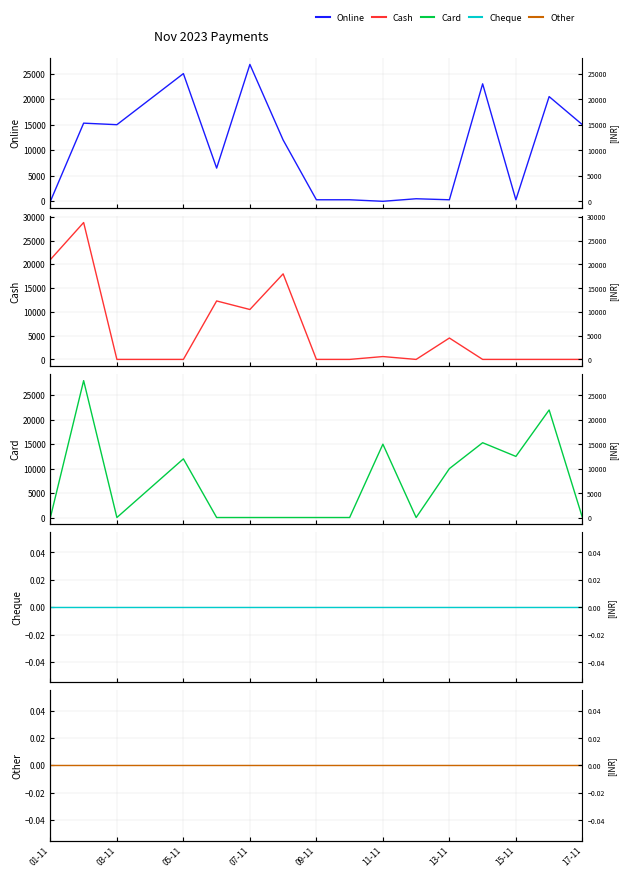

The value of Online at 17-11 is 21699. True or false?

False